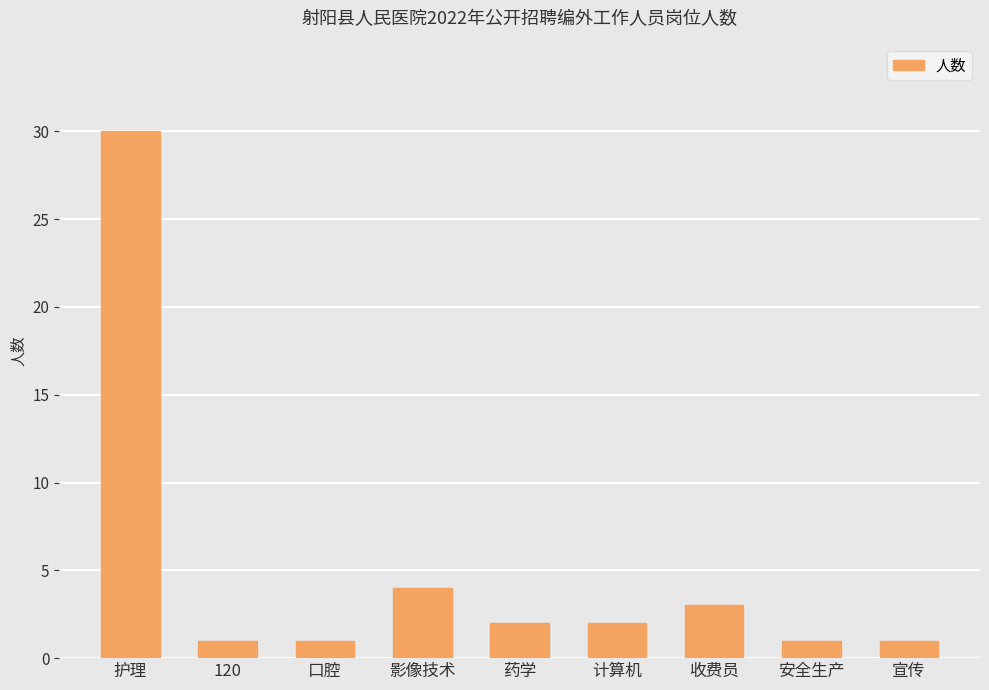

Where is the data nearest to the value 15?

影像技术